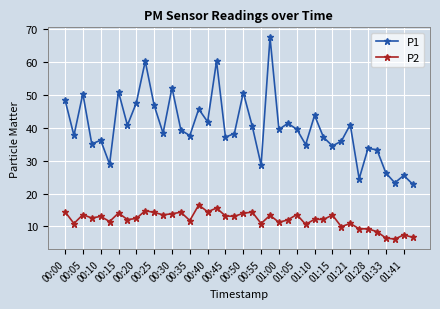

Which series has the largest total across all categories?

P1